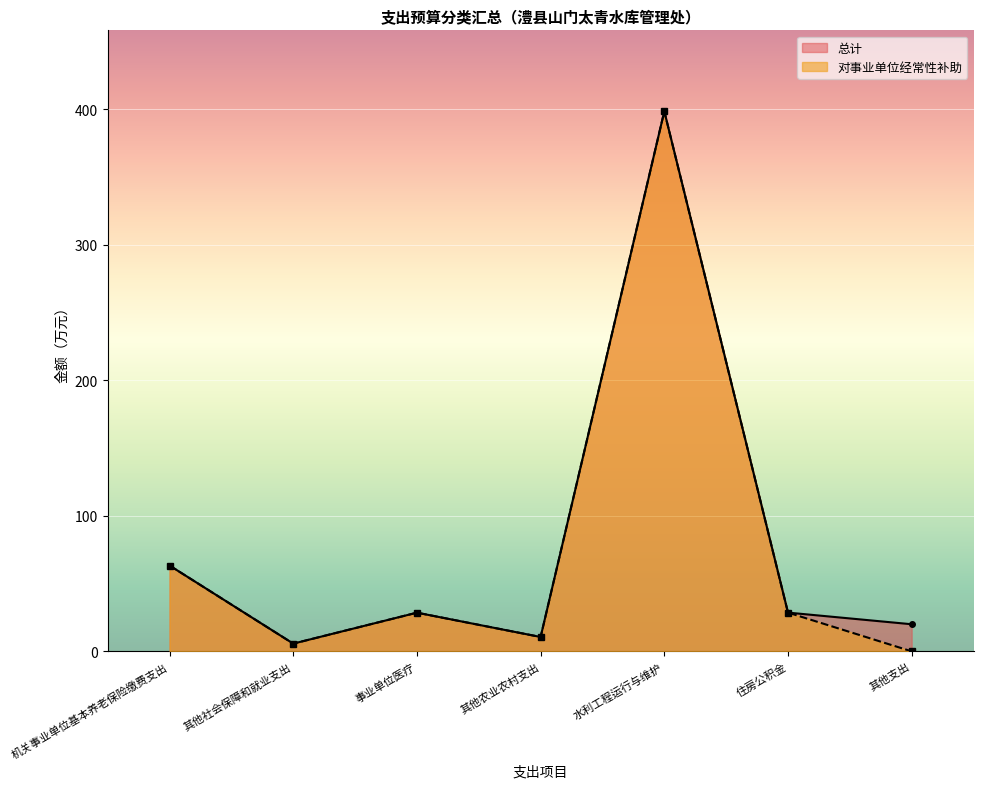

How many interior local peaks does the 总计 series have?

2